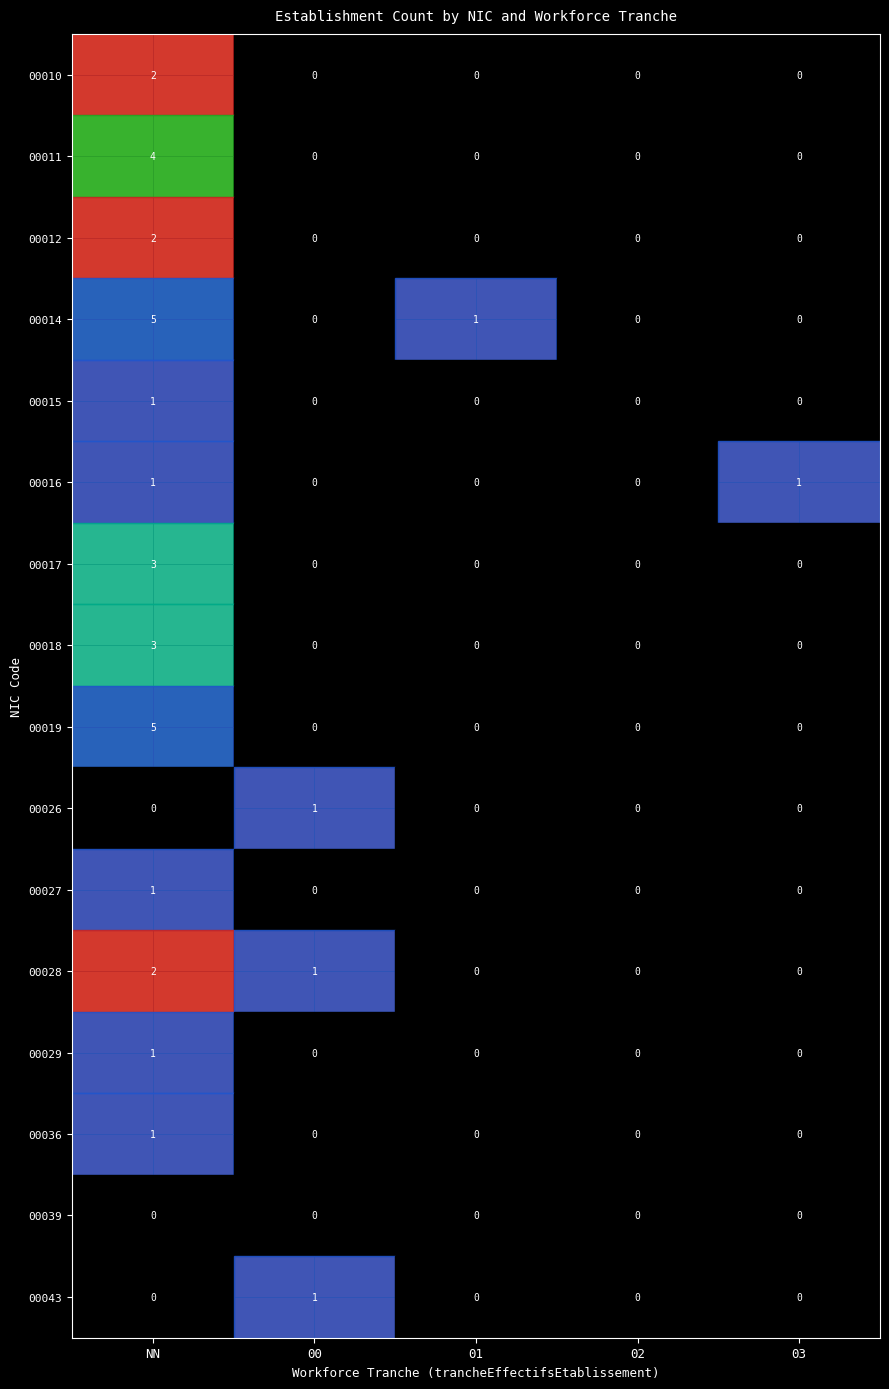

What is the smallest value displayed?

1.0